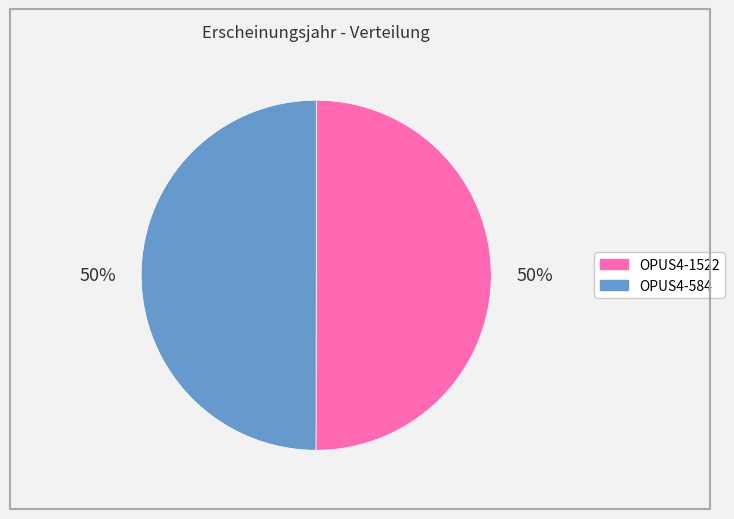

Is it true that OPUS4-1522 is 50% of the pie?

True